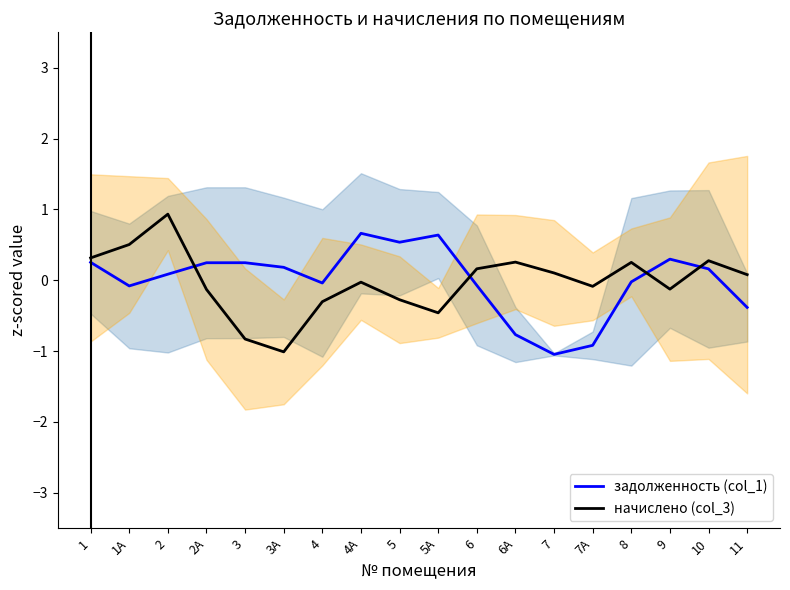

List the labels in order of задолженность (col_1) value, largest first.

4А, 5А, 5, 9, 1, 3, 2А, 3А, 10, 2, 8, 4, 6, 1А, 11, 6А, 7А, 7